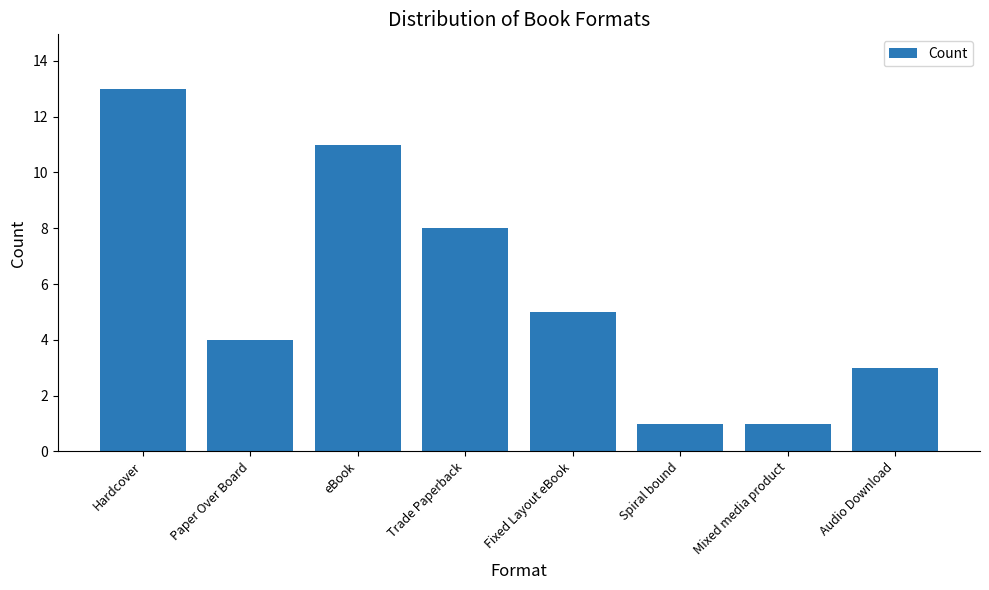

Reading left to right, extract all data points from this chart.

Hardcover=13	Paper Over Board=4	eBook=11	Trade Paperback=8	Fixed Layout eBook=5	Spiral bound=1	Mixed media product=1	Audio Download=3